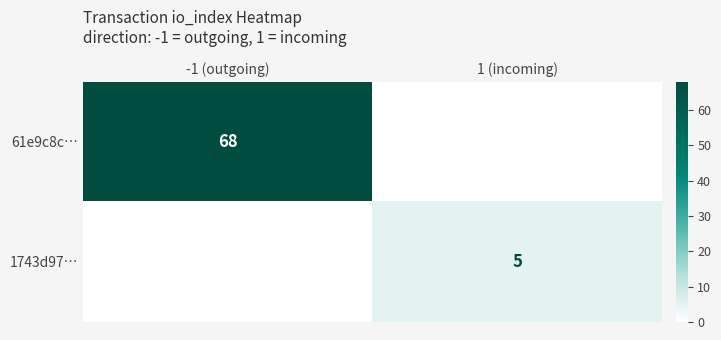

What is the total value across all series at 1 (incoming)?

5